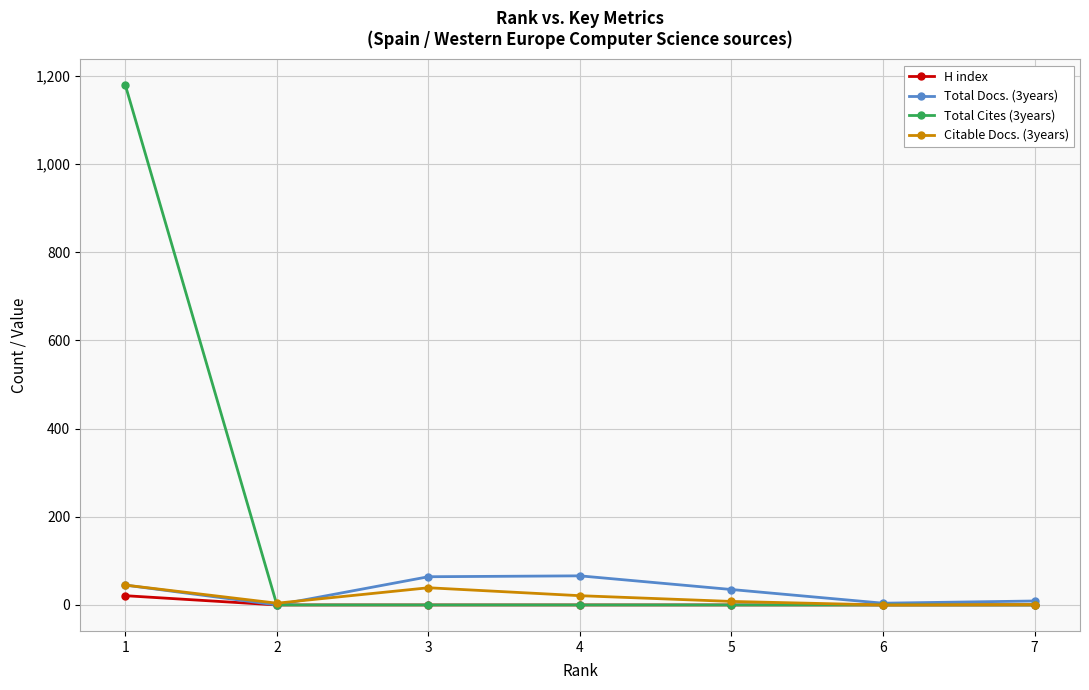

At which category is the sum across all series the highest?

1